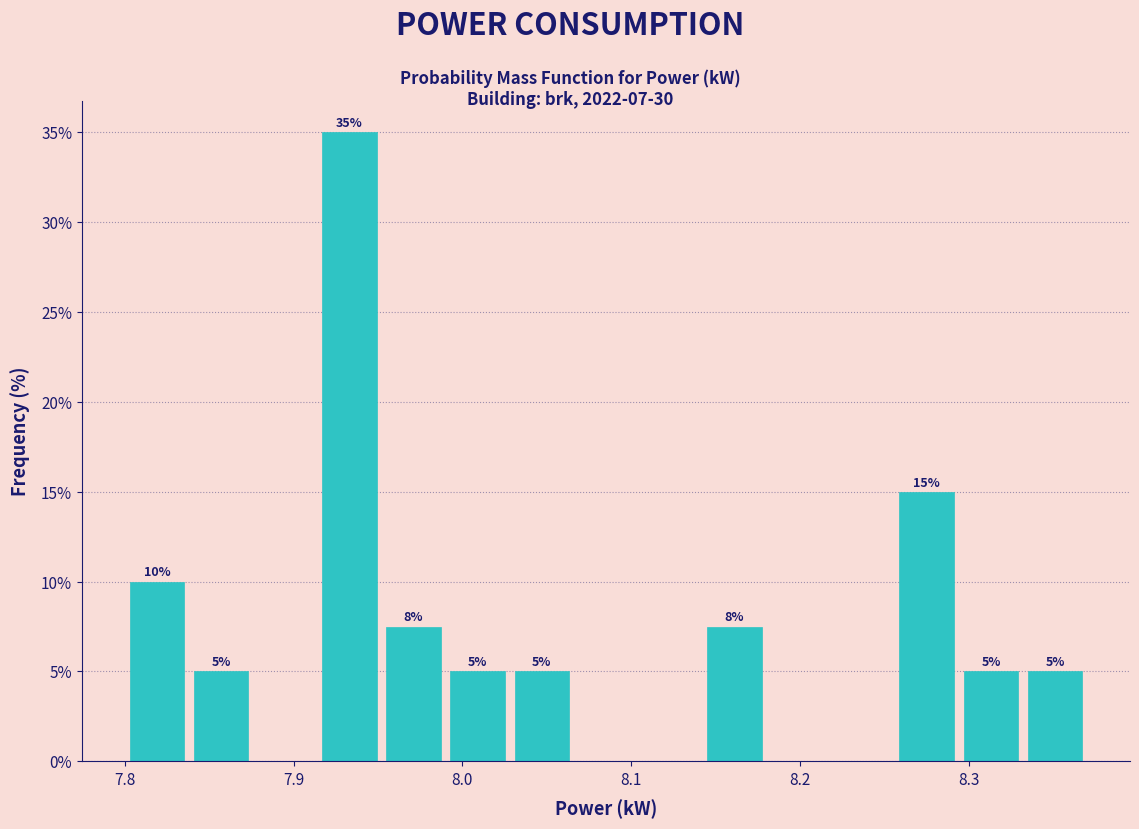

Around what value on the x-axis is the tallest bar? Give the approximate position of its centre, as read against the axis.

7.93